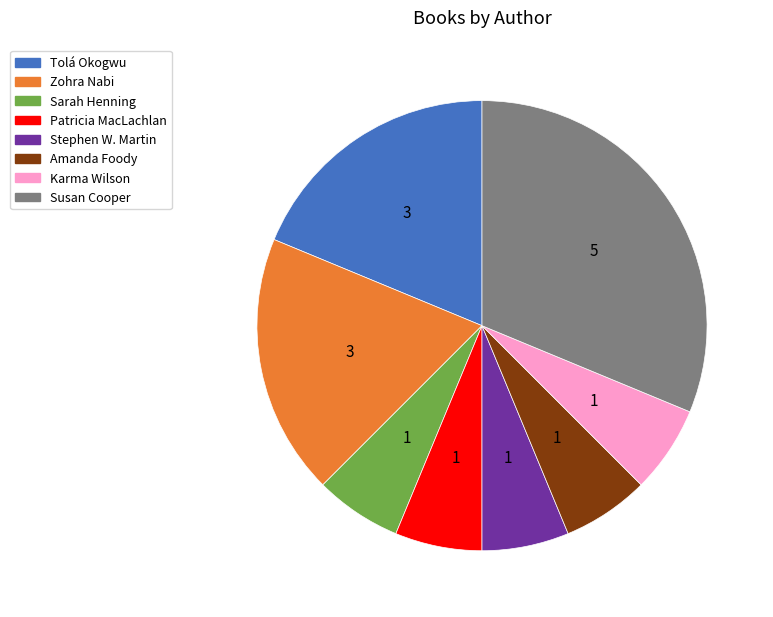

Does any single category account for the majority?

No